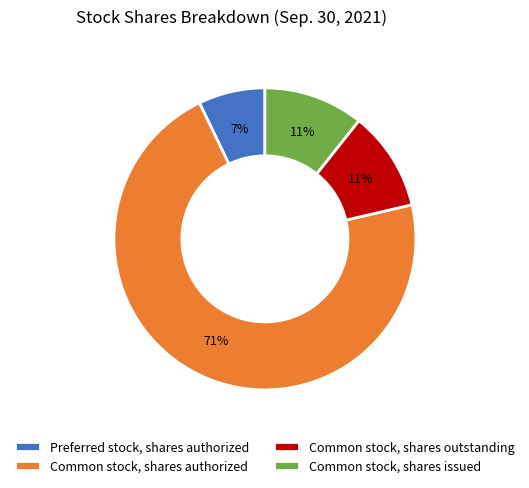

What percentage is the Common stock, shares issued slice, to the nearest percent?

11%